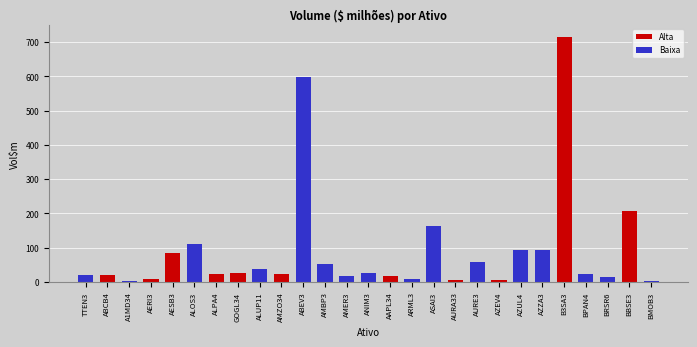

The value at ABCB4 is 19.1. True or false?

True